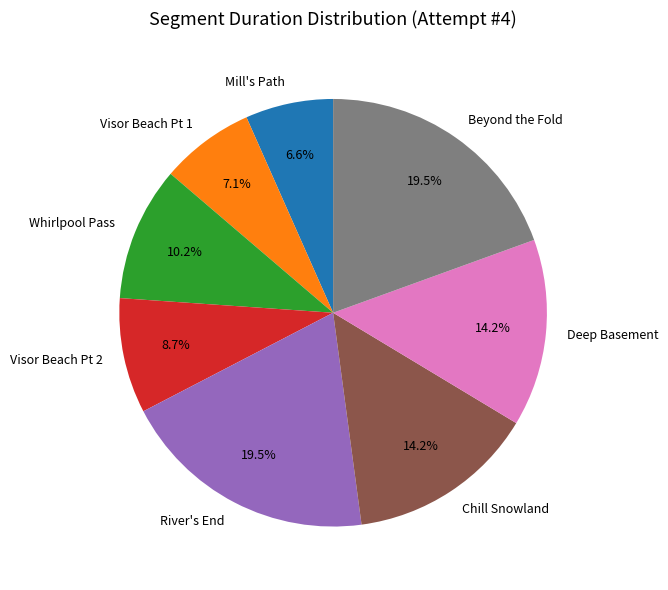

What percentage is the Chill Snowland slice, to the nearest percent?

14%